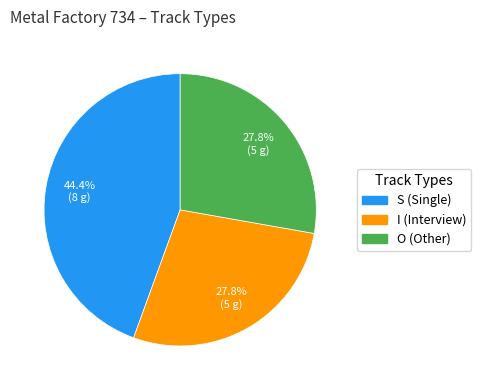

Does O represent more than half of the total?

No